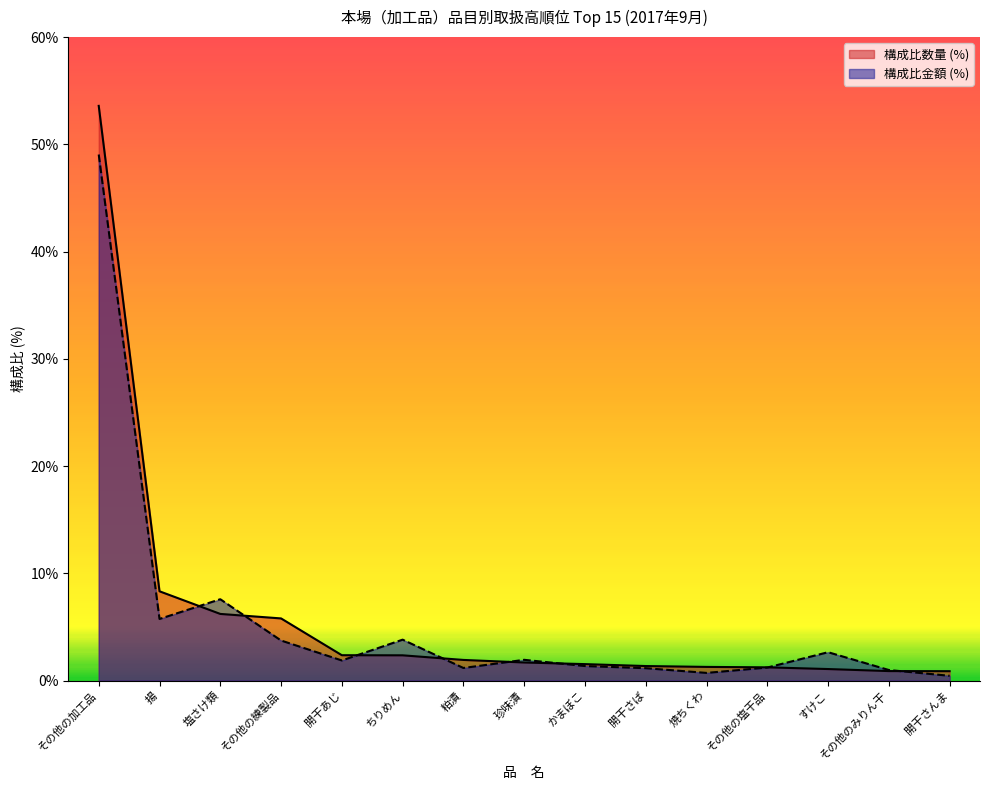

How many data points in 数量 (kg) are above 1?

13